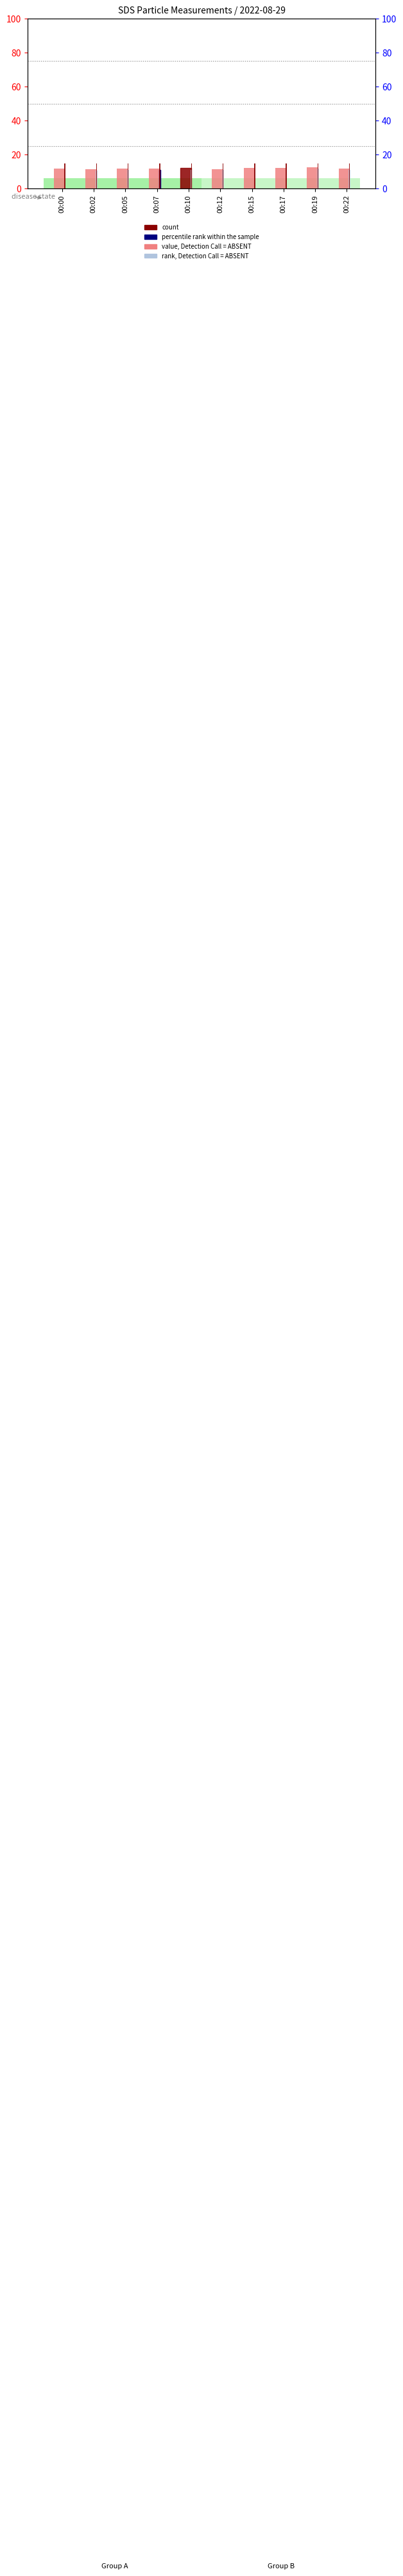

List the series in order of their overall mean, highest first.

Temp (count), SDS_P1 (value, Detection Call = ABSENT), SDS_P2 (rank, Detection Call = ABSENT)